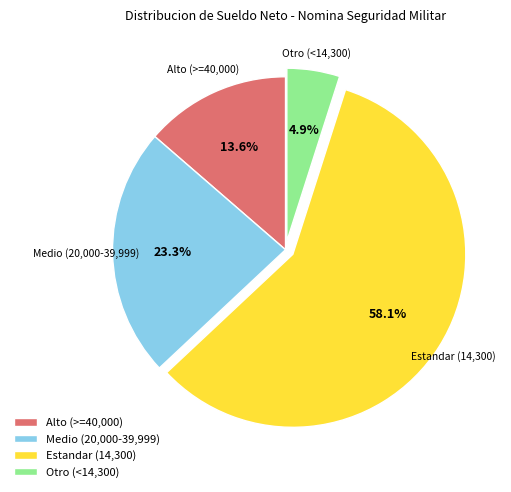

Combined, do Medio (20,000-39,999) and Estandar (14,300) account for over 50%?

Yes